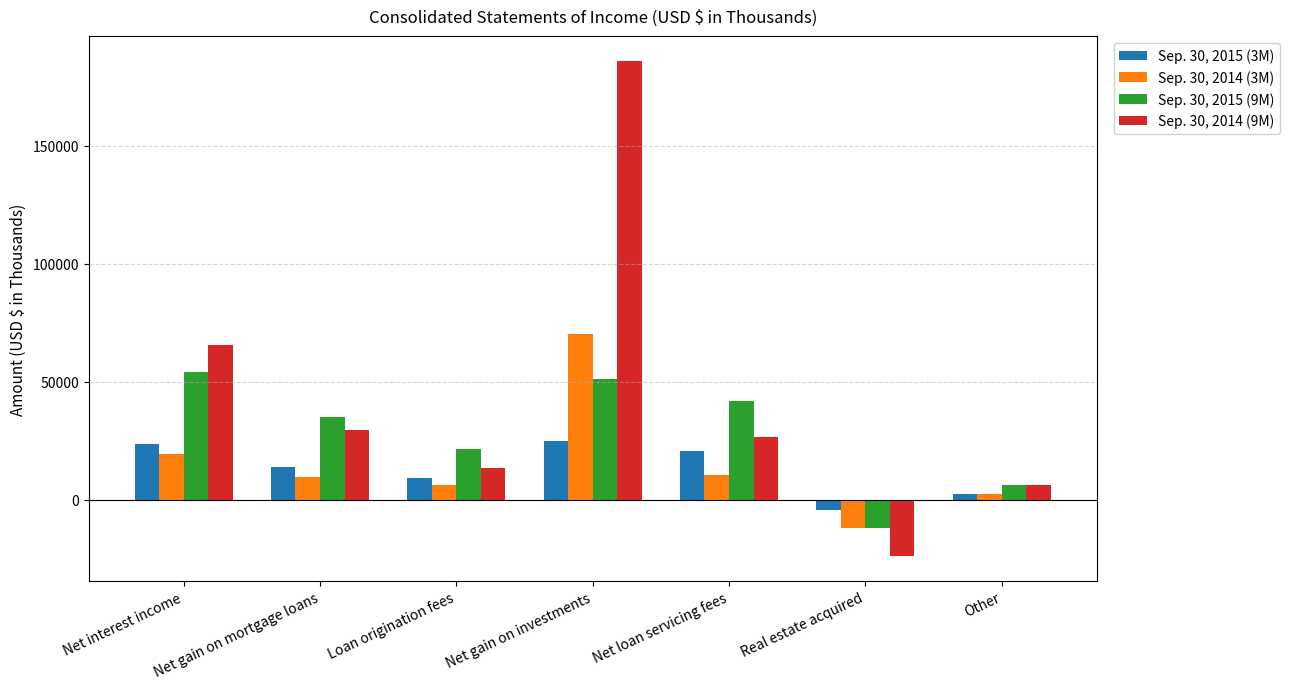

How many data points does each series have?

7